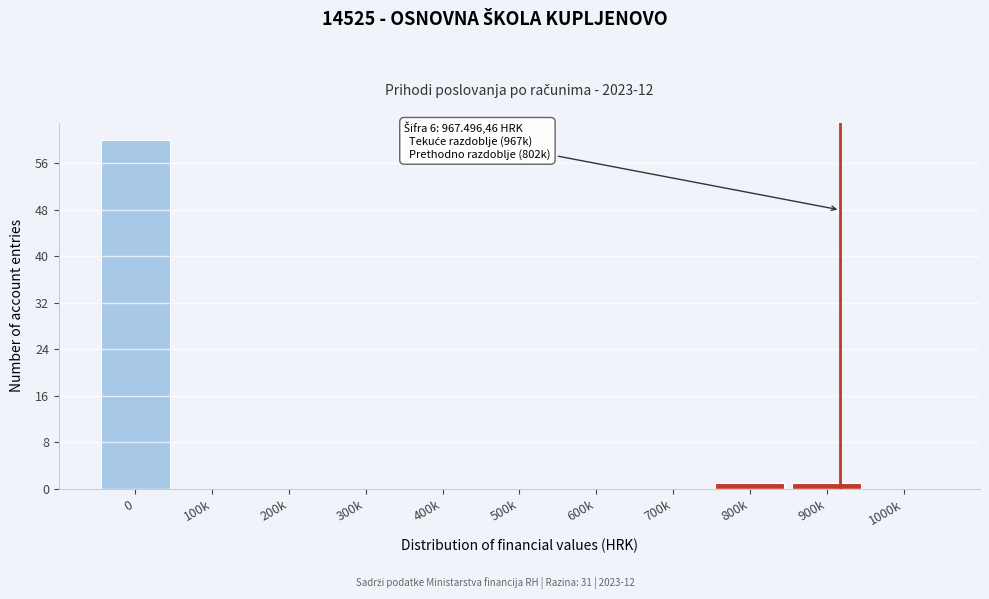

Reading left to right, list all the values displayed in this chart.

0=60	100k=0	200k=0	300k=0	400k=0	500k=0	600k=0	700k=0	800k=1	900k=1	1000k=0